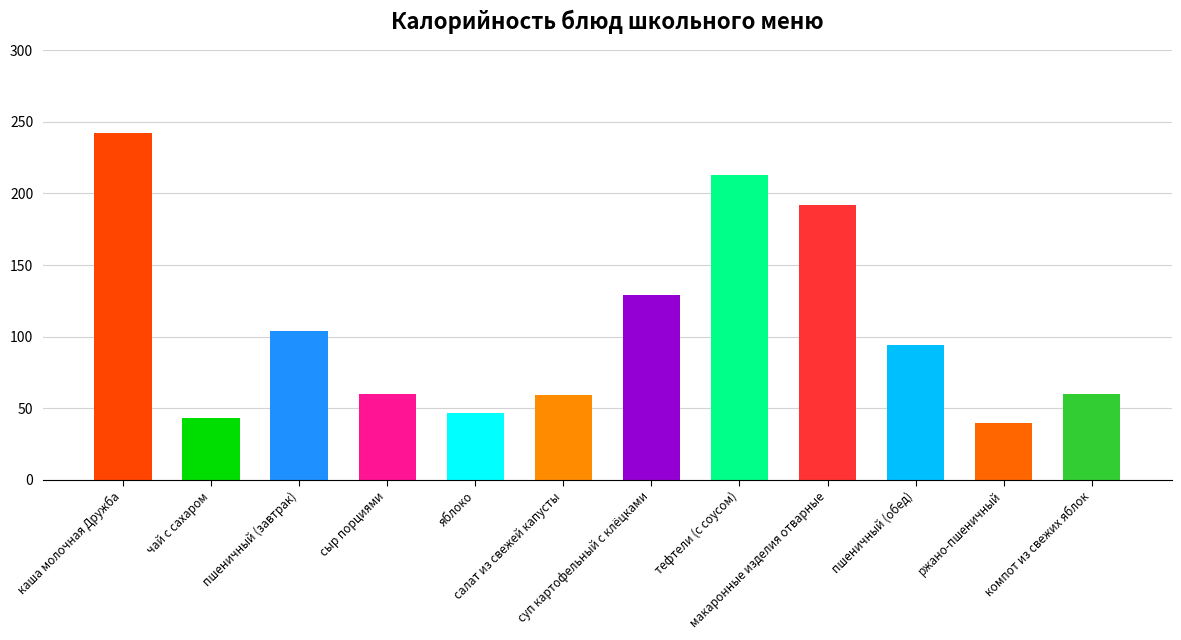

Reading left to right, what are all the values shown in this chart?

каша молочная Дружба=242	чай с сахаром=43	пшеничный (завтрак)=104	сыр порциями=60	яблоко=47	салат из свежей капусты=59	суп картофельный с клёцками=129	тефтели (с соусом)=213	макаронные изделия отварные=192	пшеничный (обед)=94	ржано-пшеничный=40	компот из свежих яблок=60